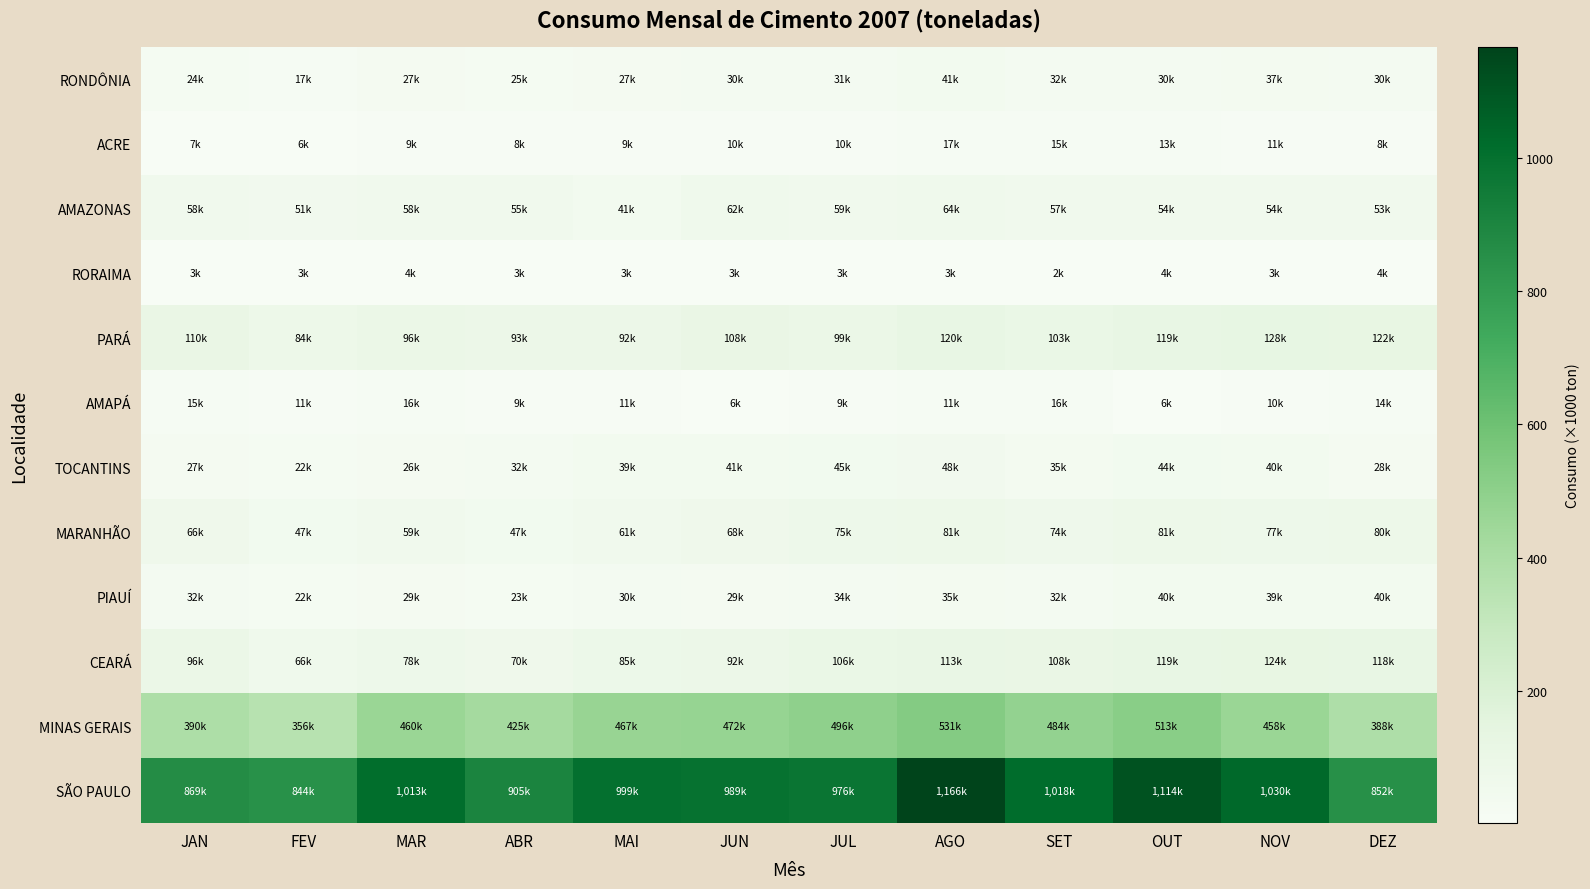

Which series has the widest spread of values?

SÃO PAULO